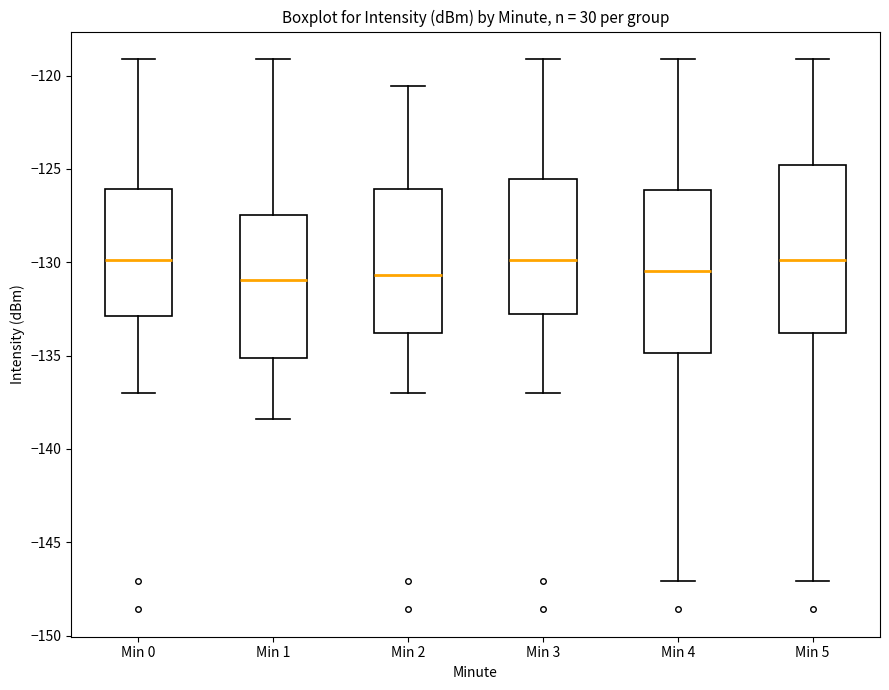

Where does the lower whisker of the box for Min 4 end on the y-axis? The values are not printed on the chart, so give them approximately, as read against the axis.

-147.0